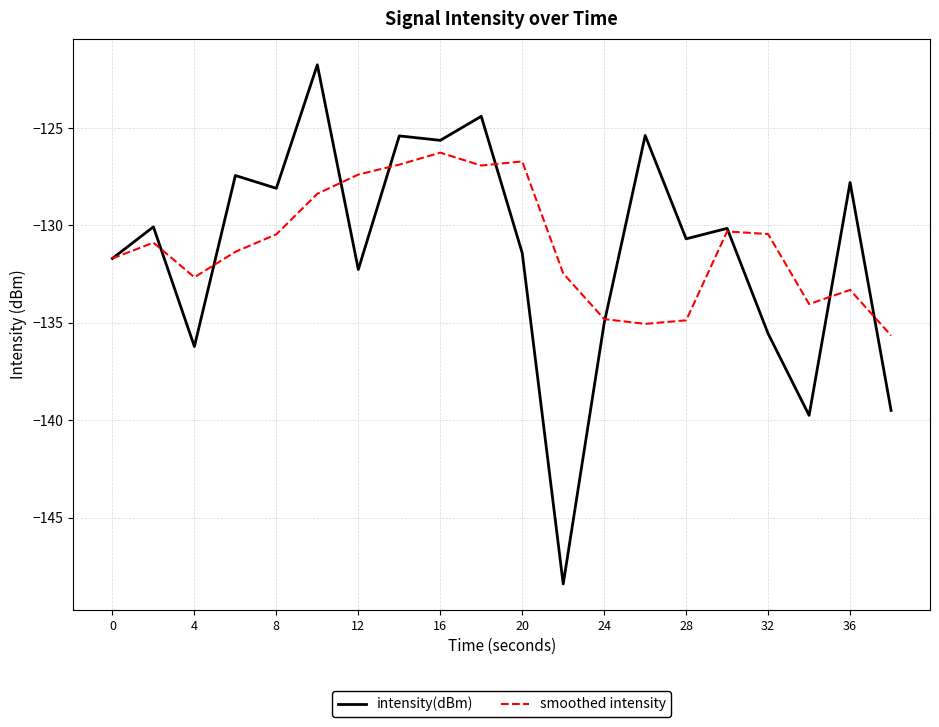

Which series has the largest range (max minus min)?

intensity(dBm)